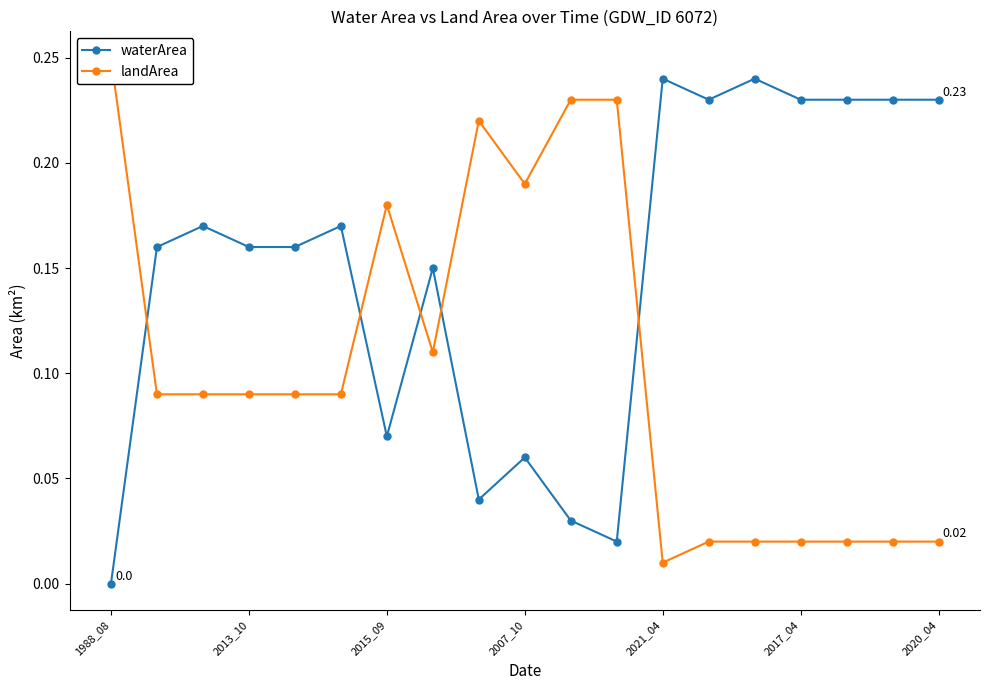

List the series in order of their peak value, highest first.

landArea, waterArea